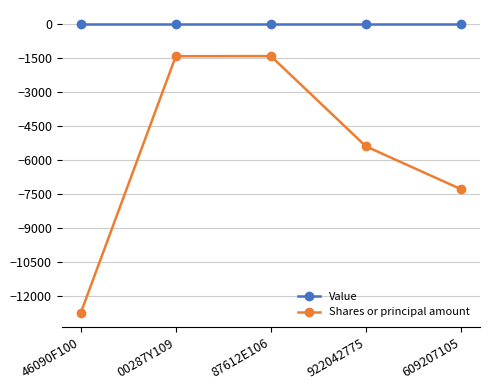

Is it true that Shares or principal amount equals -12756 at 46090F100?

True